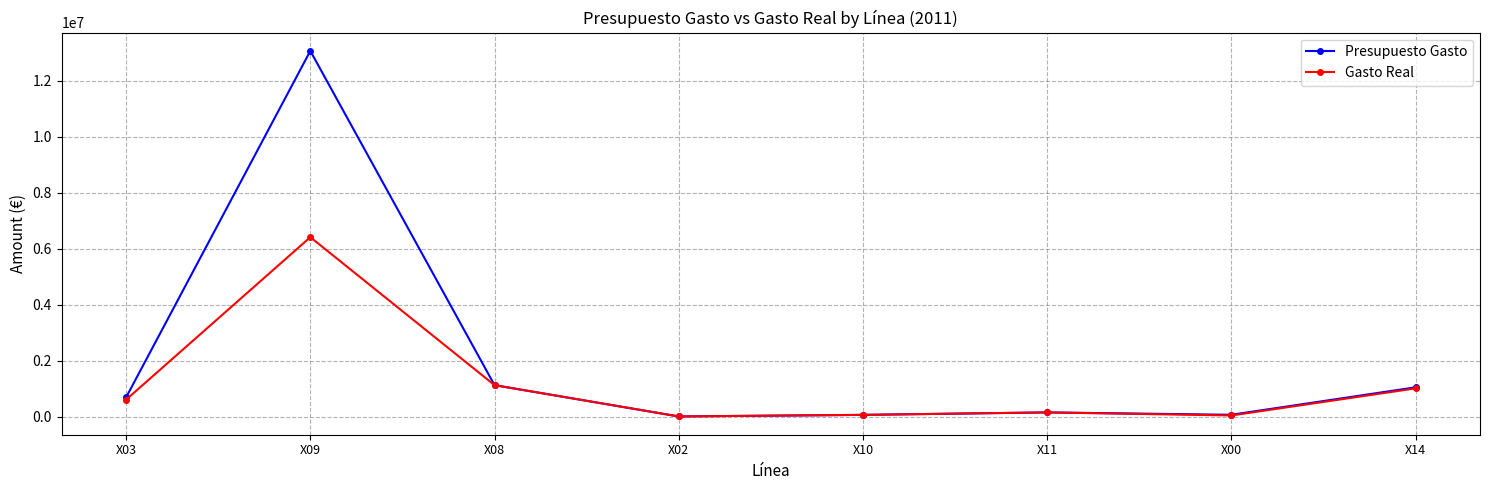

At which label does Presupuesto Gasto reach its peak?

X09